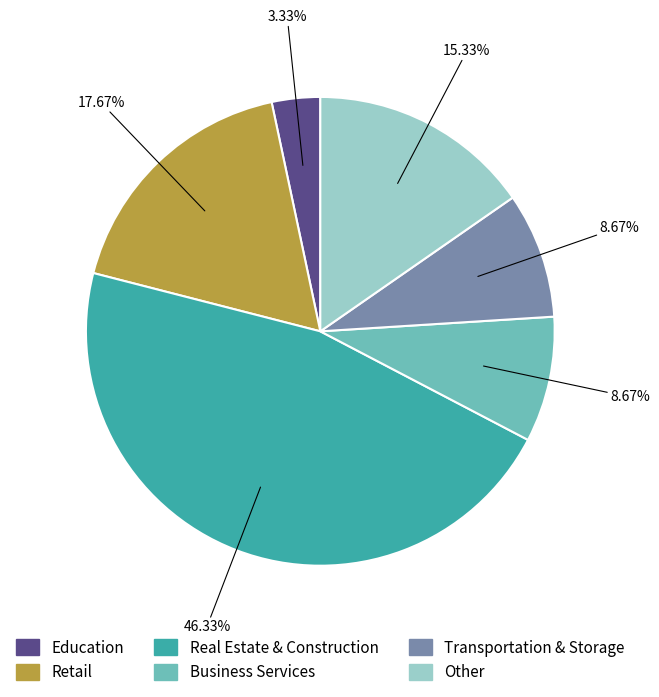

Does any single category account for the majority?

No